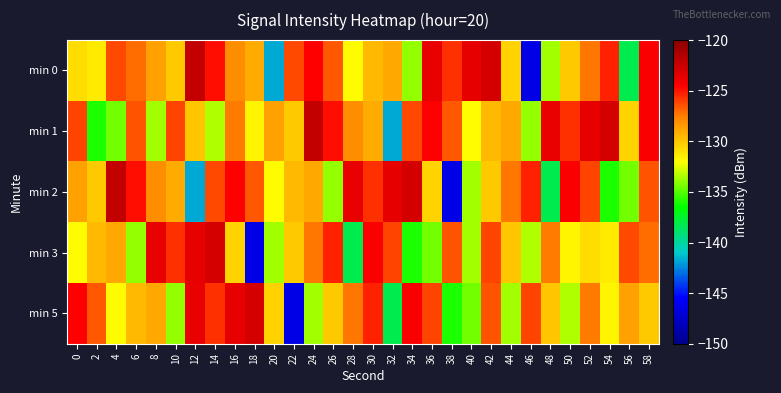

Reading left to right, transcribe all the data shown in this chart.

min 0: 0=-130.8	2=-131.3	4=-126.3	6=-127.1	8=-128.7	10=-130.2	12=-122.1	14=-124.9	16=-128.1	18=-129.1	20=-141.7	22=-126.3	24=-124.5	26=-126.6	28=-131.9	30=-129.5	32=-128.9	34=-133.9	36=-123.7	38=-125.6	40=-123.6	42=-122.9	44=-130.5	46=-146.5	48=-133.7	50=-130.2	52=-127.3	54=-125.4	56=-138.3	58=-124.4
min 1: 0=-126.1	2=-136.0	4=-134.5	6=-126.5	8=-133.6	10=-126.2	12=-130.0	14=-133.5	16=-127.4	18=-131.7	20=-128.7	22=-130.2	24=-122.1	26=-124.9	28=-128.1	30=-129.1	32=-141.7	34=-126.3	36=-124.5	38=-126.6	40=-131.9	42=-129.5	44=-128.9	46=-133.9	48=-123.7	50=-125.6	52=-123.6	54=-122.9	56=-130.5	58=-124.4
min 2: 0=-128.7	2=-130.2	4=-122.1	6=-124.9	8=-128.1	10=-129.1	12=-141.7	14=-126.3	16=-124.5	18=-126.6	20=-131.9	22=-129.5	24=-128.9	26=-133.9	28=-123.7	30=-125.6	32=-123.6	34=-122.9	36=-130.5	38=-146.5	40=-133.7	42=-130.2	44=-127.3	46=-125.4	48=-138.3	50=-124.4	52=-126.1	54=-136.0	56=-134.5	58=-126.5
min 3: 0=-131.9	2=-129.5	4=-128.9	6=-133.9	8=-123.7	10=-125.6	12=-123.6	14=-122.9	16=-130.5	18=-146.5	20=-133.7	22=-130.2	24=-127.3	26=-125.4	28=-138.3	30=-124.4	32=-126.1	34=-136.0	36=-134.5	38=-126.5	40=-133.6	42=-126.2	44=-130.0	46=-133.5	48=-127.4	50=-131.7	52=-130.8	54=-131.3	56=-126.3	58=-127.1
min 5: 0=-124.5	2=-126.6	4=-131.9	6=-129.5	8=-128.9	10=-133.9	12=-123.7	14=-125.6	16=-123.6	18=-122.9	20=-130.5	22=-146.5	24=-133.7	26=-130.2	28=-127.3	30=-125.4	32=-138.3	34=-124.4	36=-126.1	38=-136.0	40=-134.5	42=-126.5	44=-133.6	46=-126.2	48=-130.0	50=-133.5	52=-127.4	54=-131.7	56=-128.7	58=-130.2